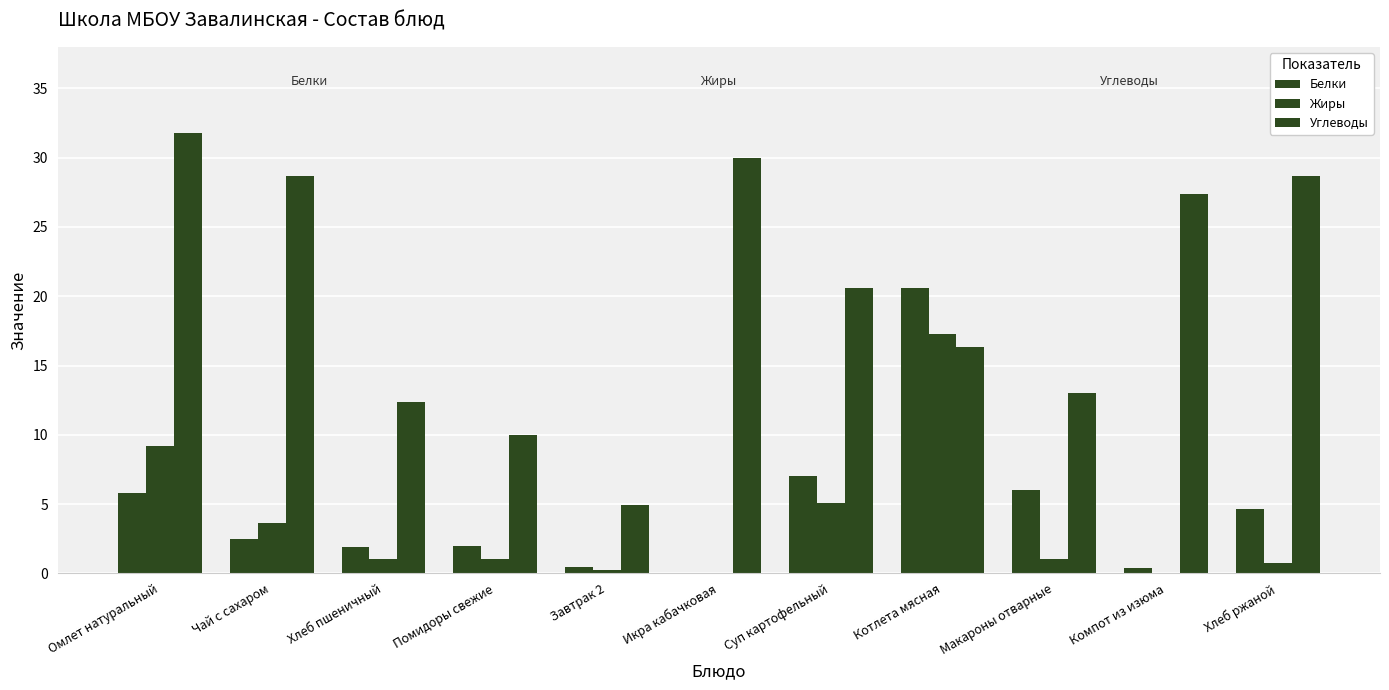

Rank the categories by Углеводы value from lowest to highest.

Завтрак 2, Помидоры свежие, Хлеб пшеничный, Макароны отварные, Котлета мясная, Суп картофельный, Компот из изюма, Чай с сахаром, Хлеб ржаной, Икра кабачковая, Омлет натуральный